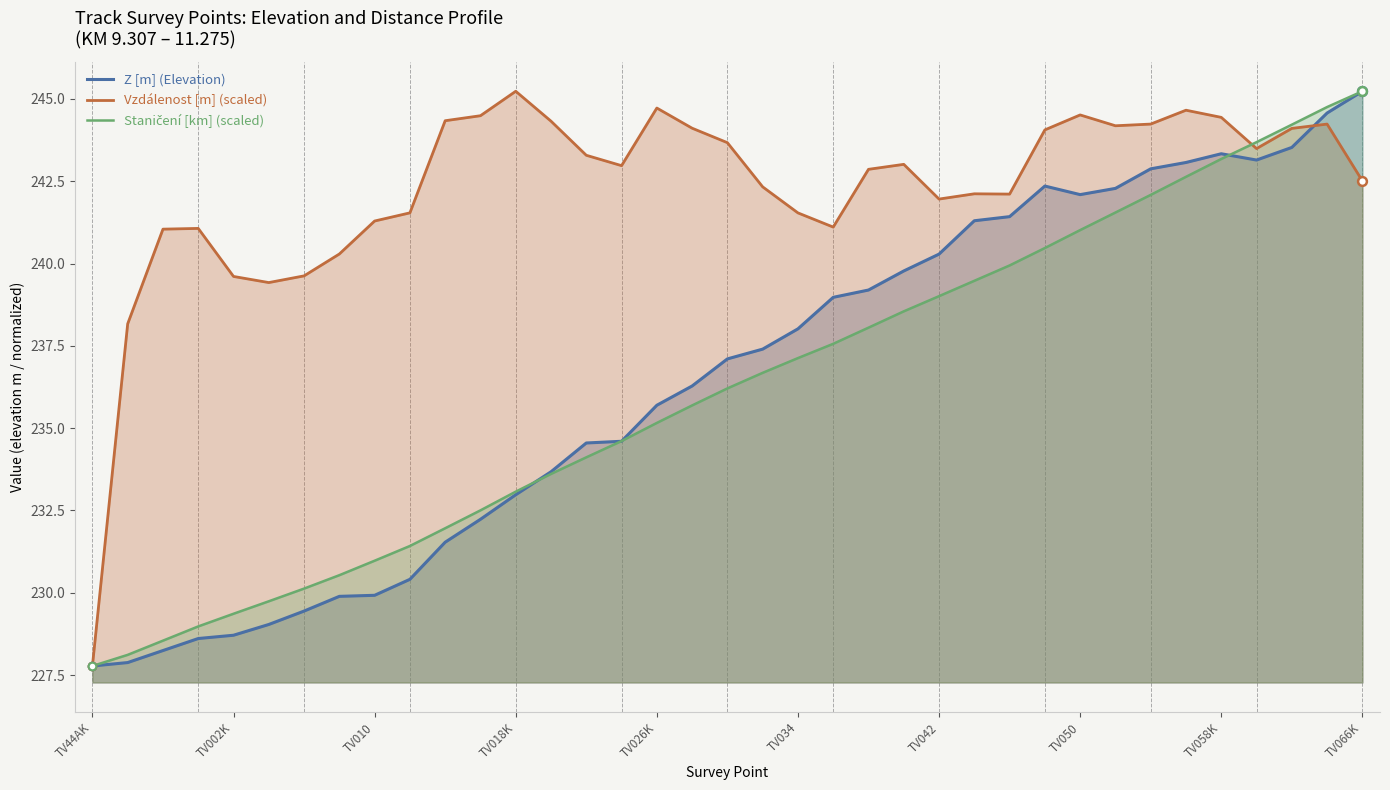

At which category is the sum across all series the highest?

35